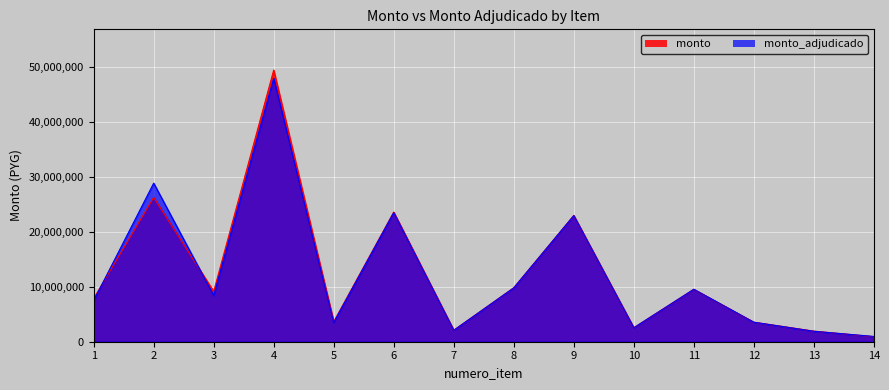

Is it true that monto equals 2894318 at 7?

False